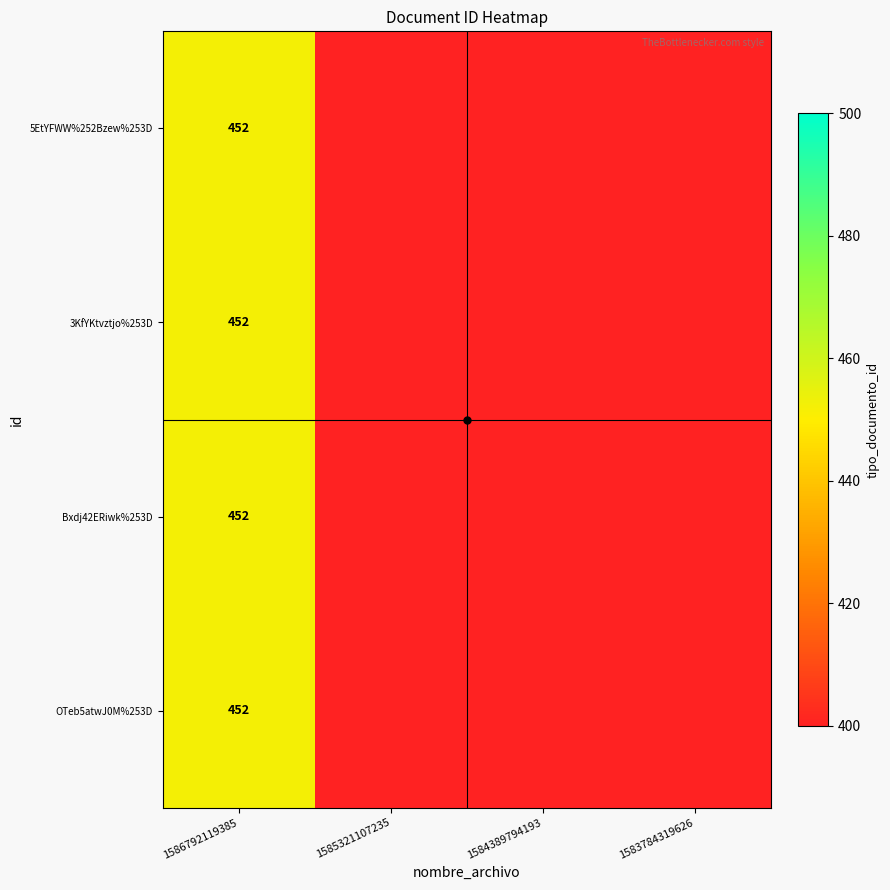

Count the Bxdj42ERiwk%253D values in the range 0 to 452.

4